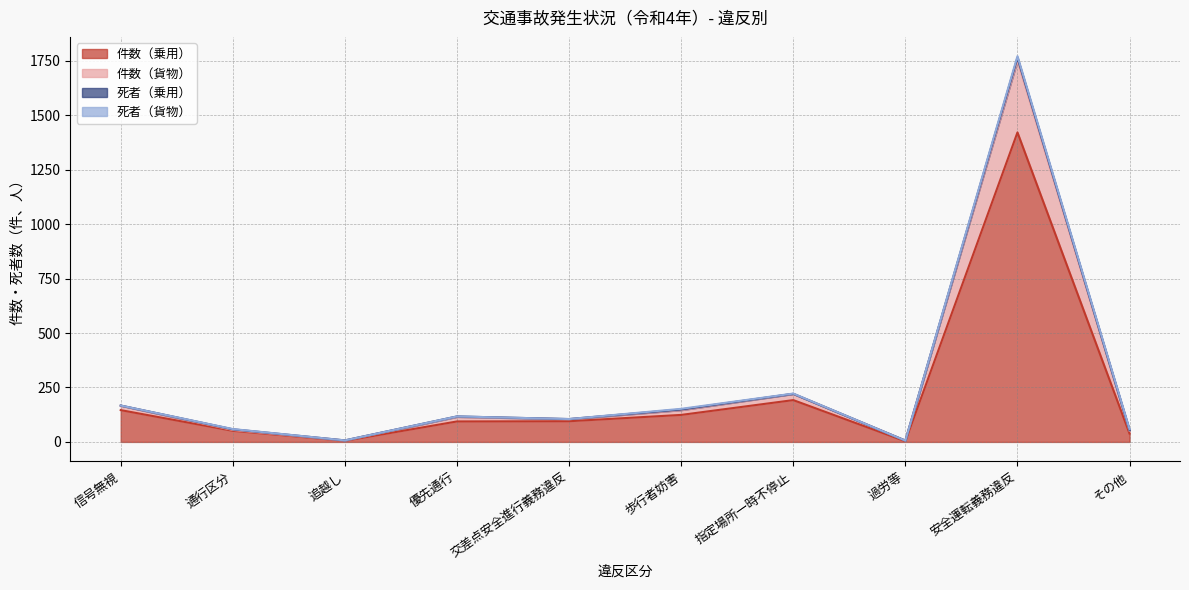

What is the value of the 件数（貨物） point at the 1st from the left?

167